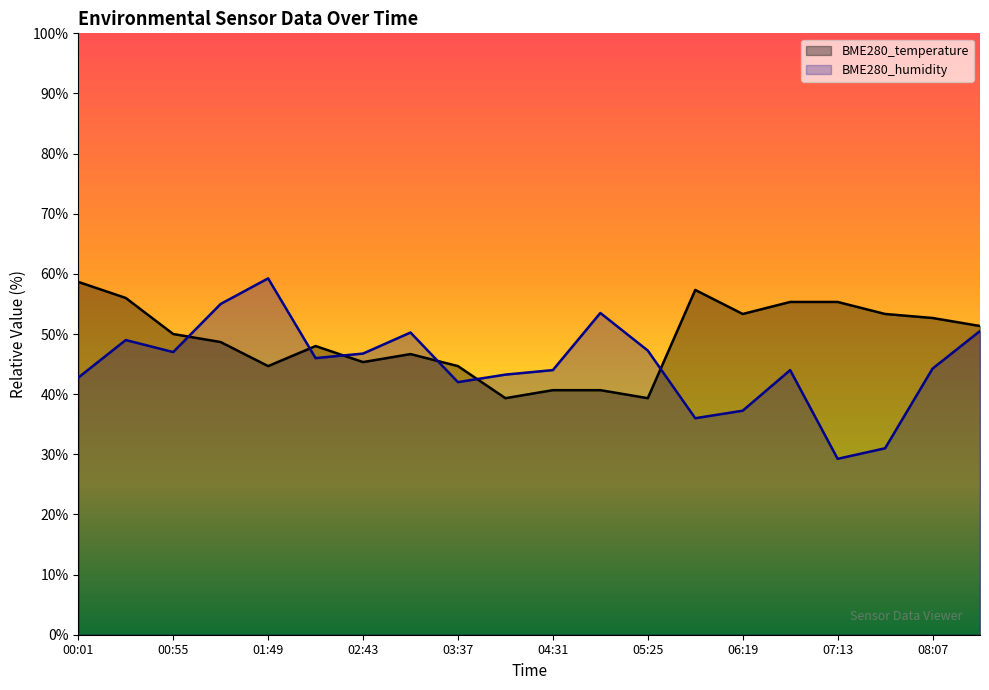

What is the value of the BME280_temperature point at the 3rd from the left?

50.0